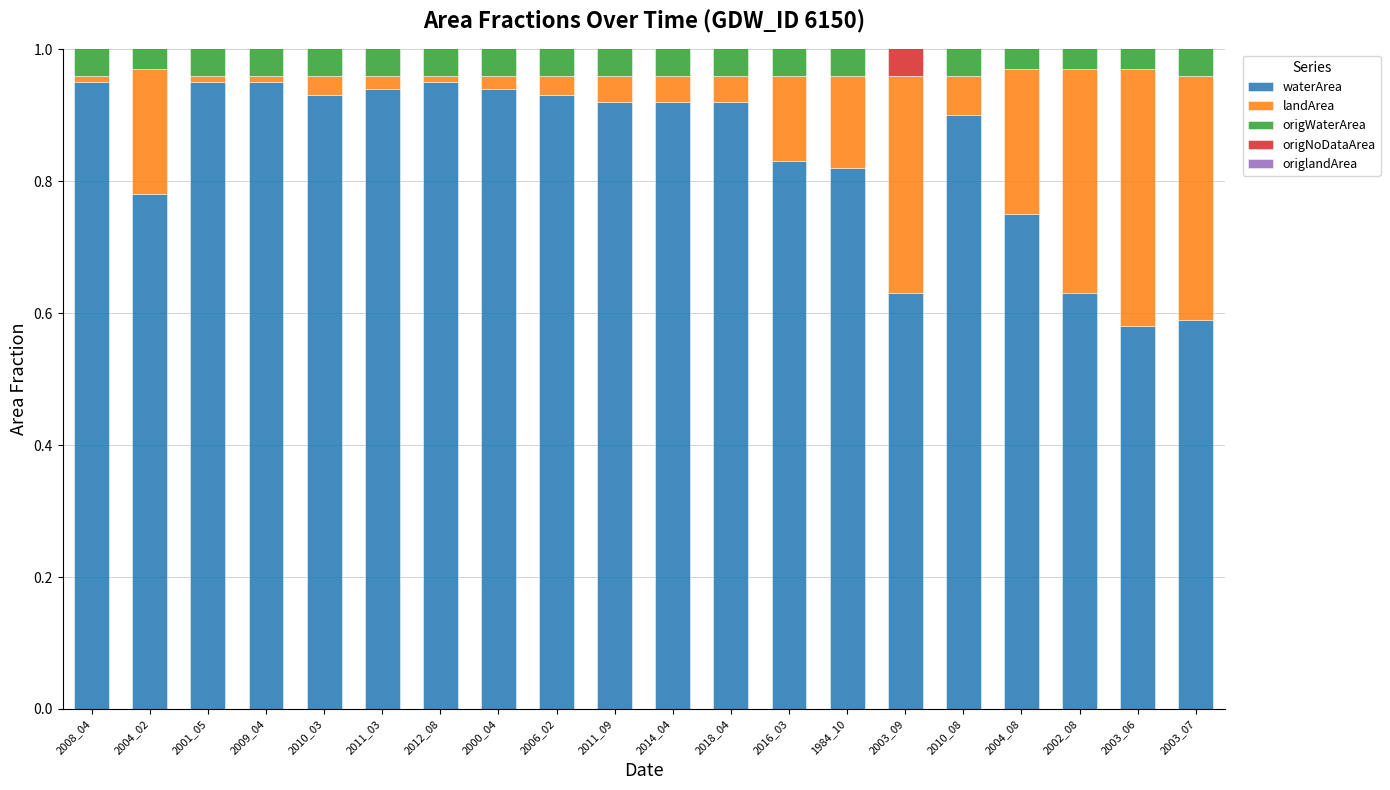

Which has a higher value, 2010_08 or 2016_03?

2010_08